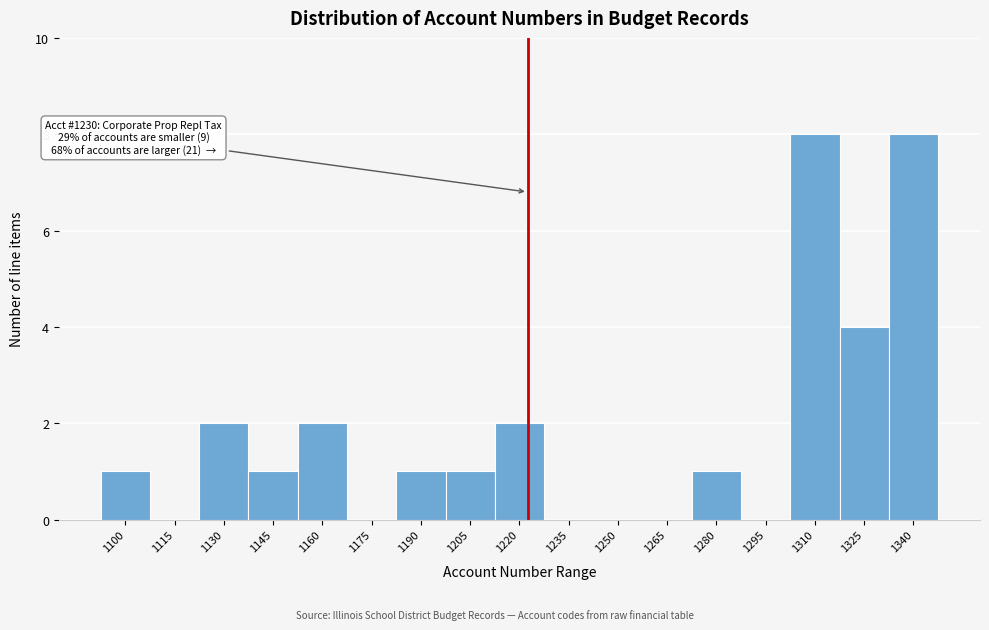

Reading right to left, list all the values displayed in this chart.

1340=8	1325=4	1310=8	1295=0	1280=1	1265=0	1250=0	1235=0	1220=2	1205=1	1190=1	1175=0	1160=2	1145=1	1130=2	1115=0	1100=1